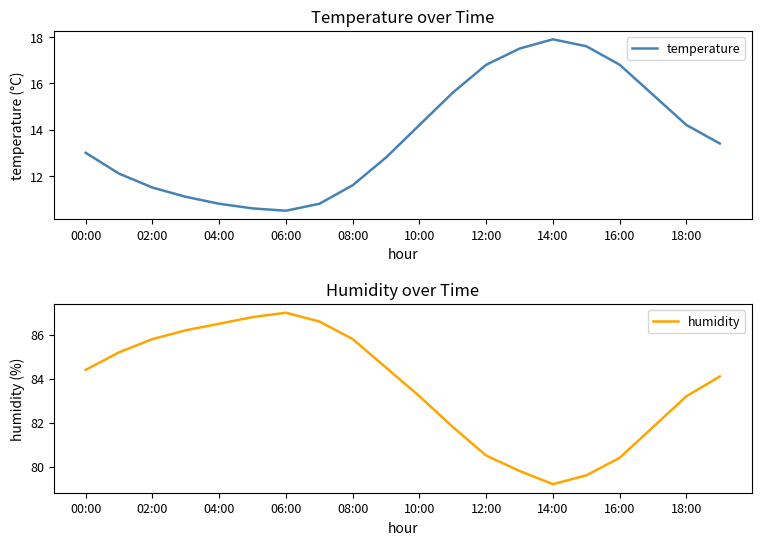

How many lines are shown in the chart?

2